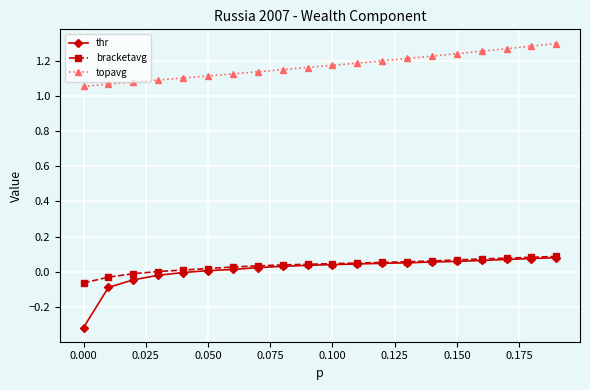

True or false: bracketavg and topavg cross at least once.

False